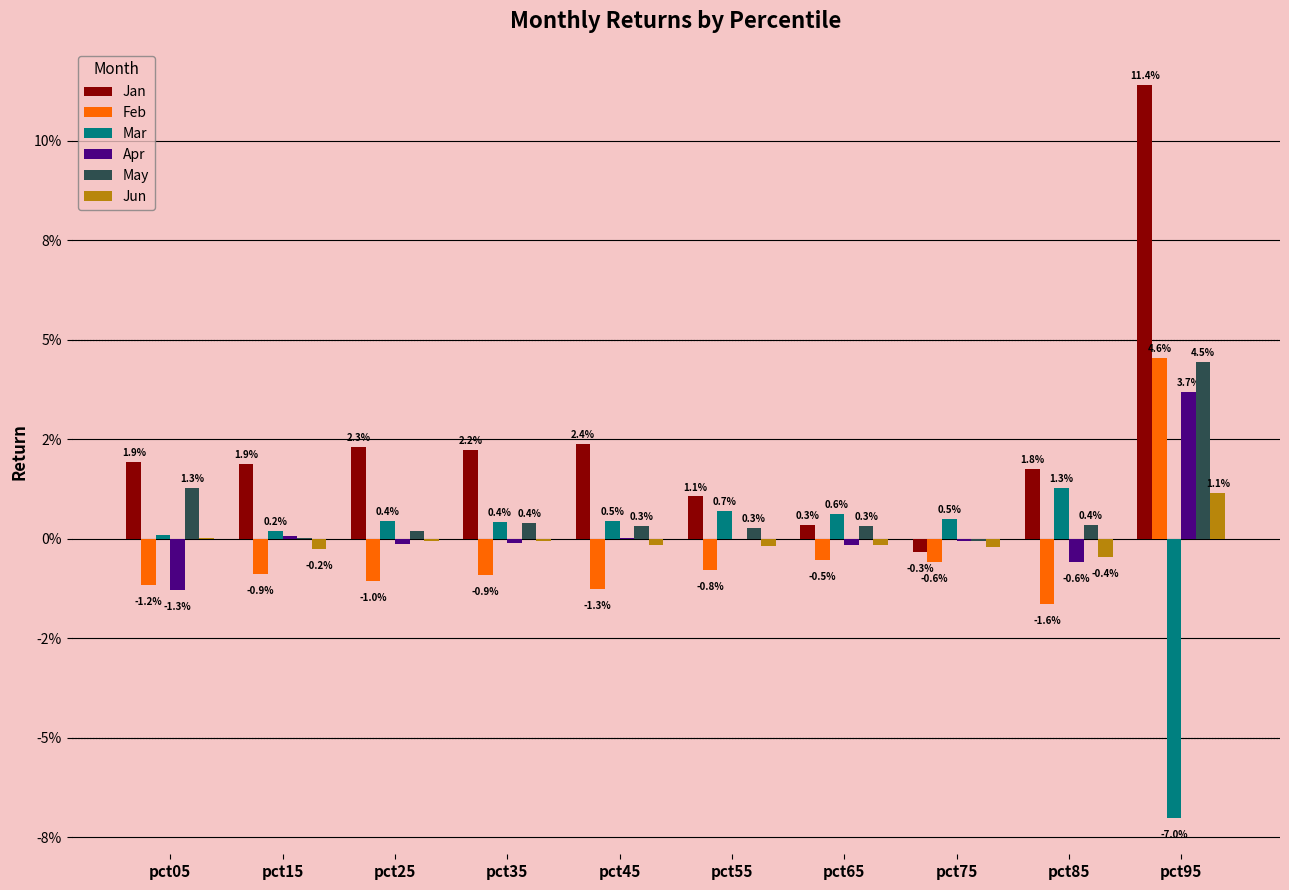

Rank the categories by Apr value from lowest to highest.

pct05, pct85, pct65, pct25, pct35, pct75, pct55, pct45, pct15, pct95